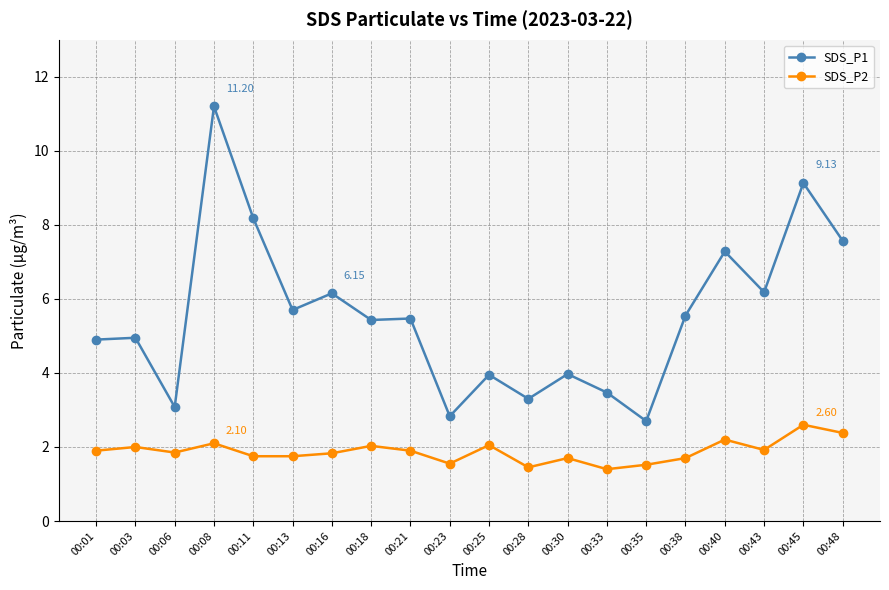

Which series has the largest range (max minus min)?

SDS_P1